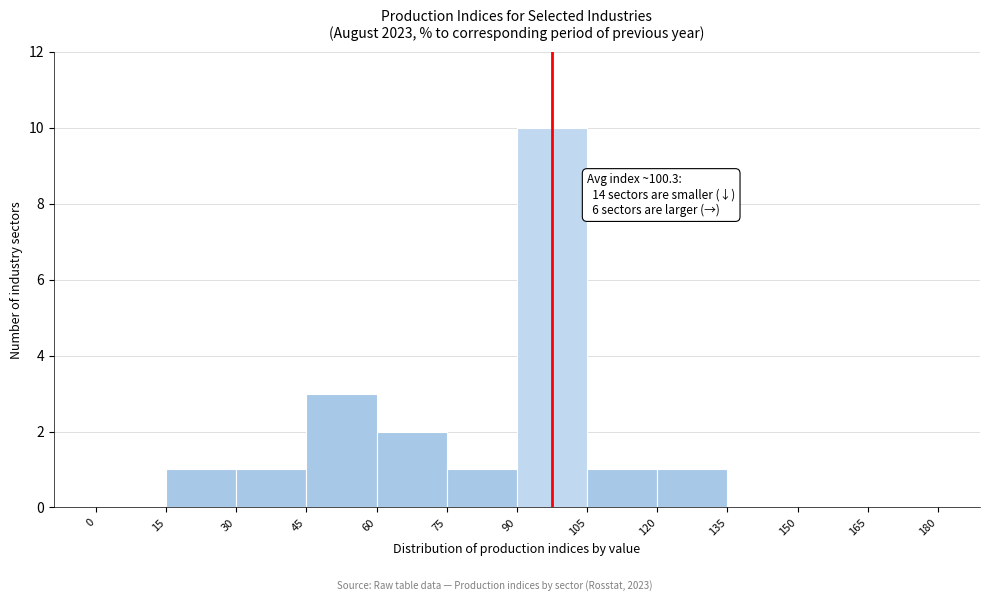

Which range on the x-axis has the tallest bar?

90 to 105